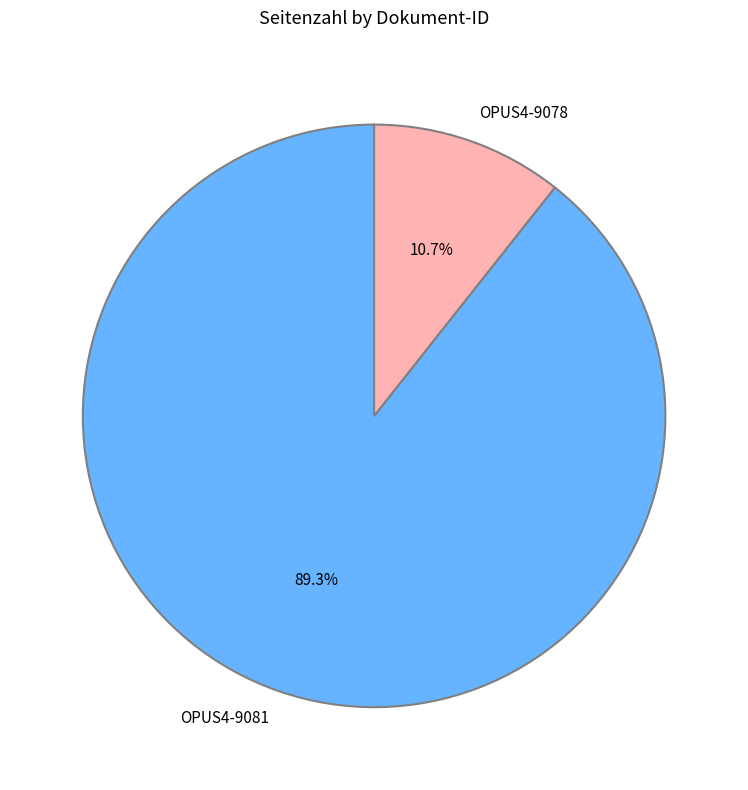

How many segments does this pie chart have?

2